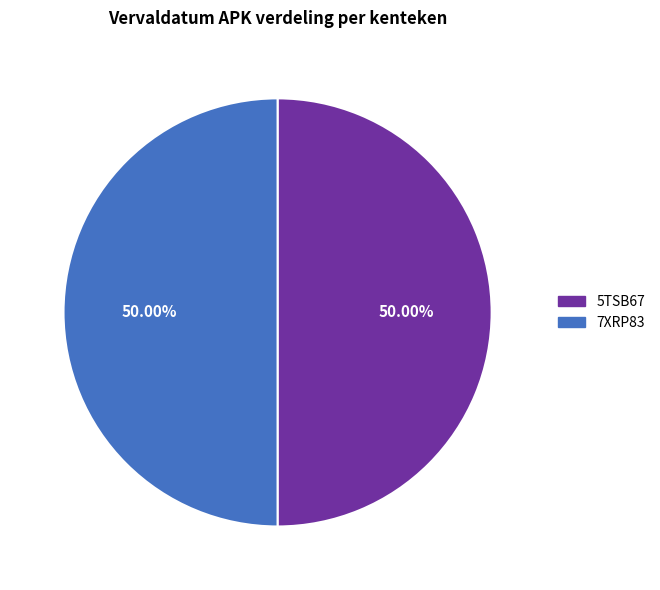

What is the ratio of the value at 7XRP83 to the value at 5TSB67?

1.0